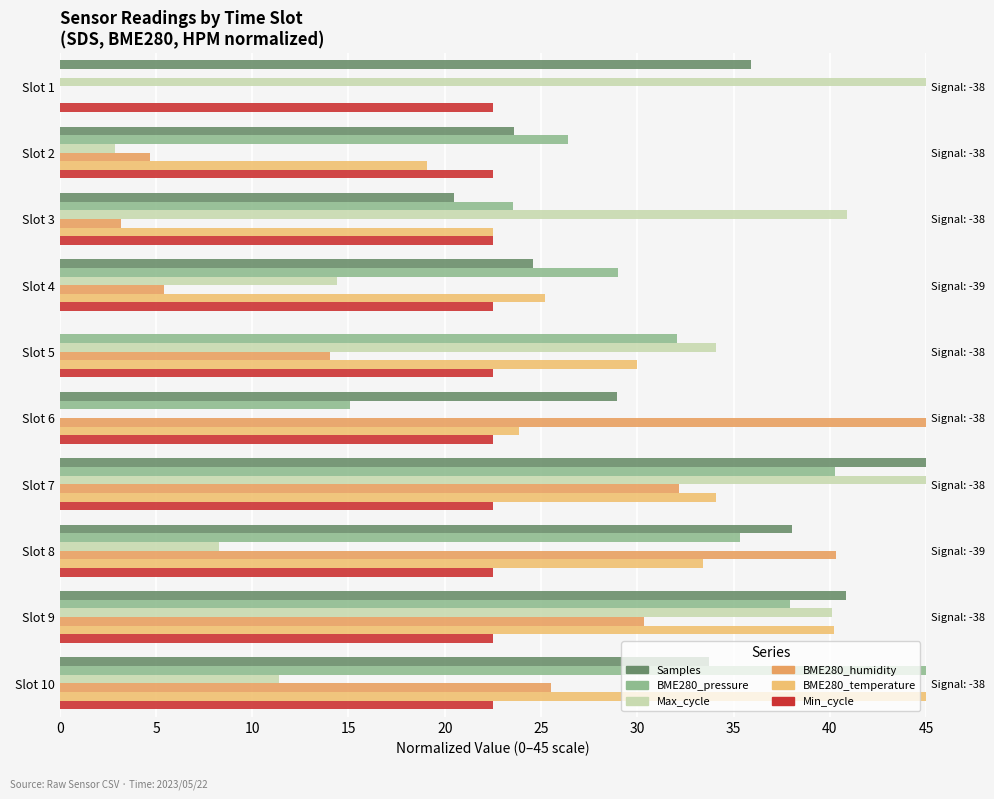

At 0, list the series in order from smallest to largest.

BME280_pressure, BME280_humidity, BME280_temperature, Min_cycle, Samples, Max_cycle